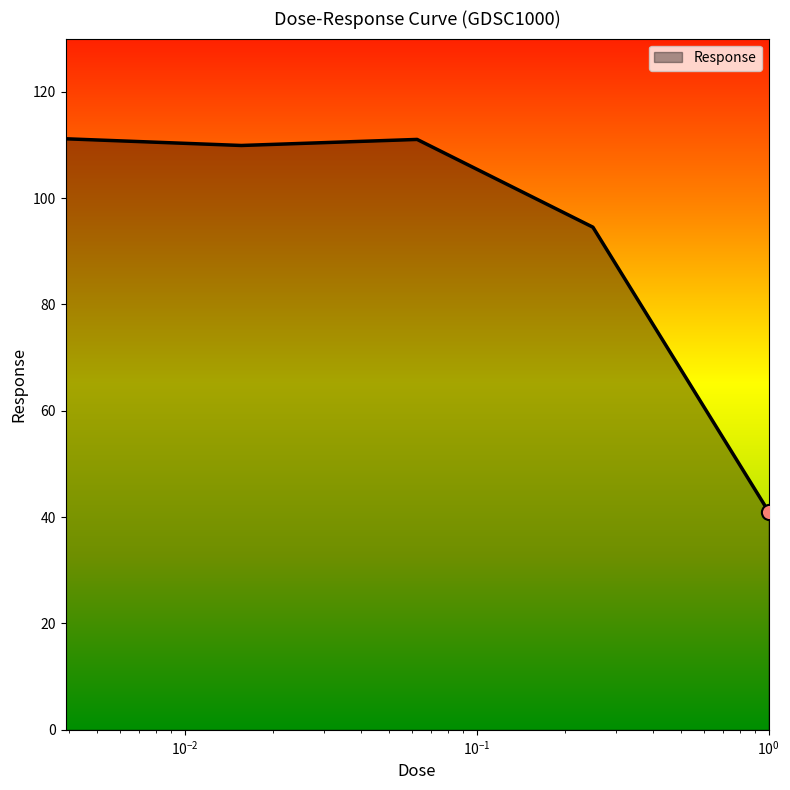

What is the minimum value shown in the chart?

41.0